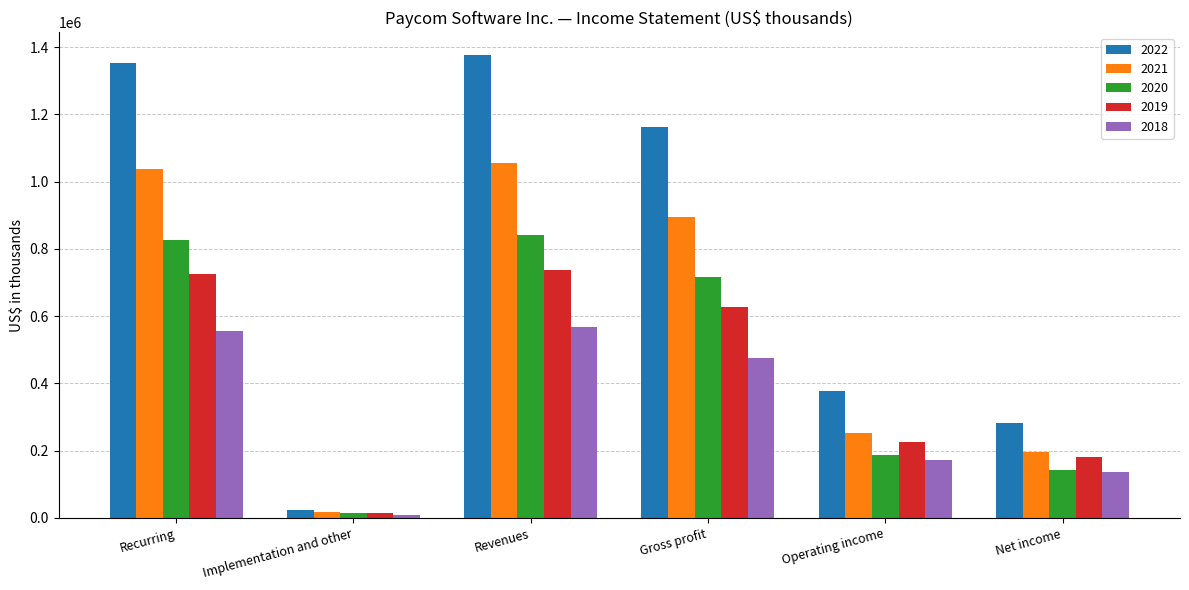

Is the value of 2018 at Recurring greater than the value of 2021 at Recurring?

No